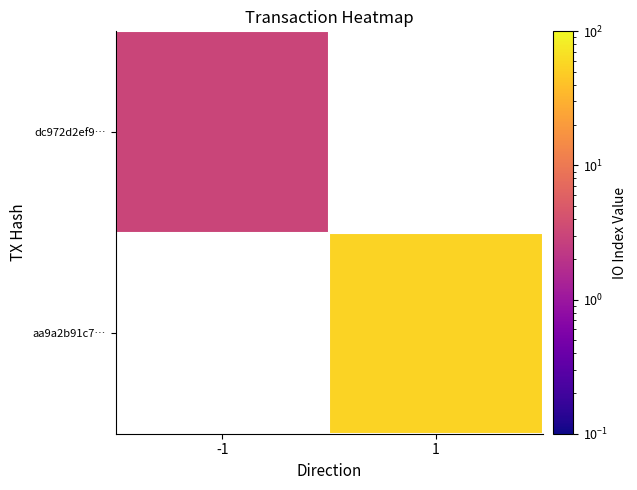

List the series in order of their peak value, lowest first.

dc972d2ef9…, aa9a2b91c7…